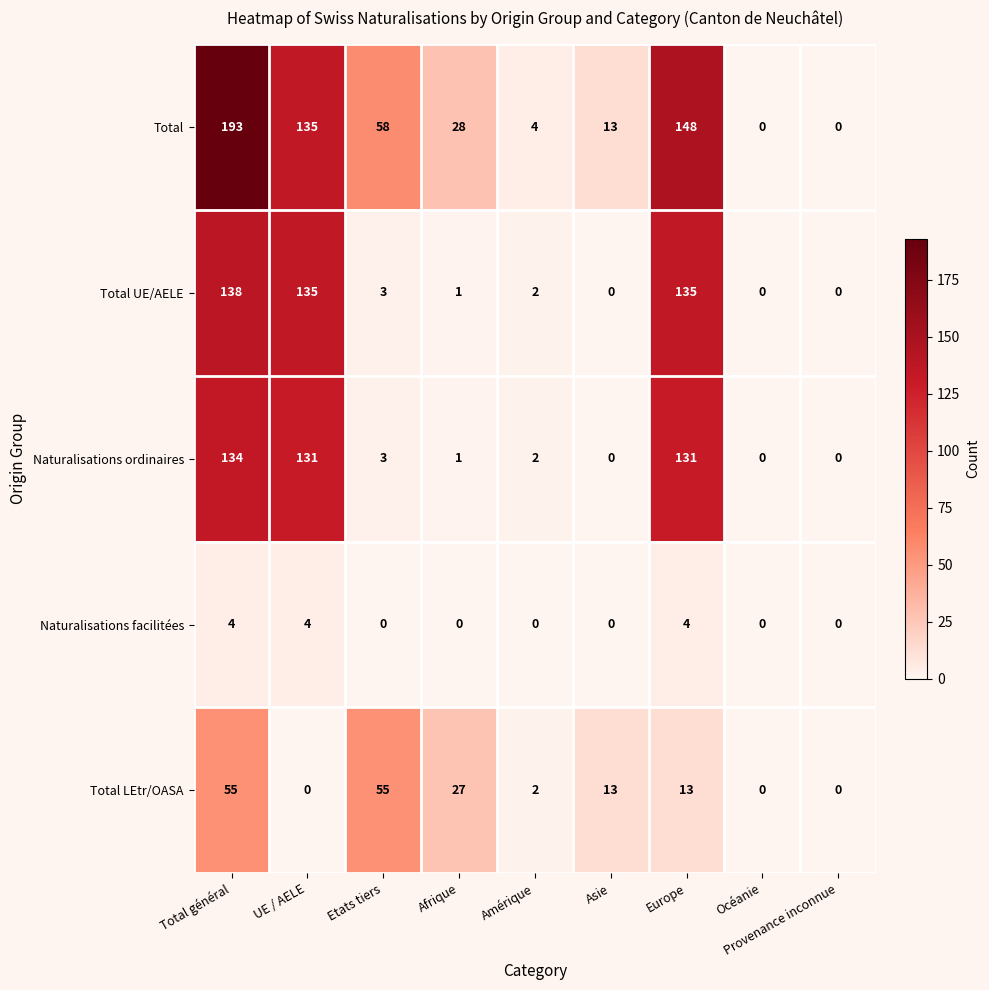

What is the difference between the maximum and minimum values in the Total UE/AELE series?

138